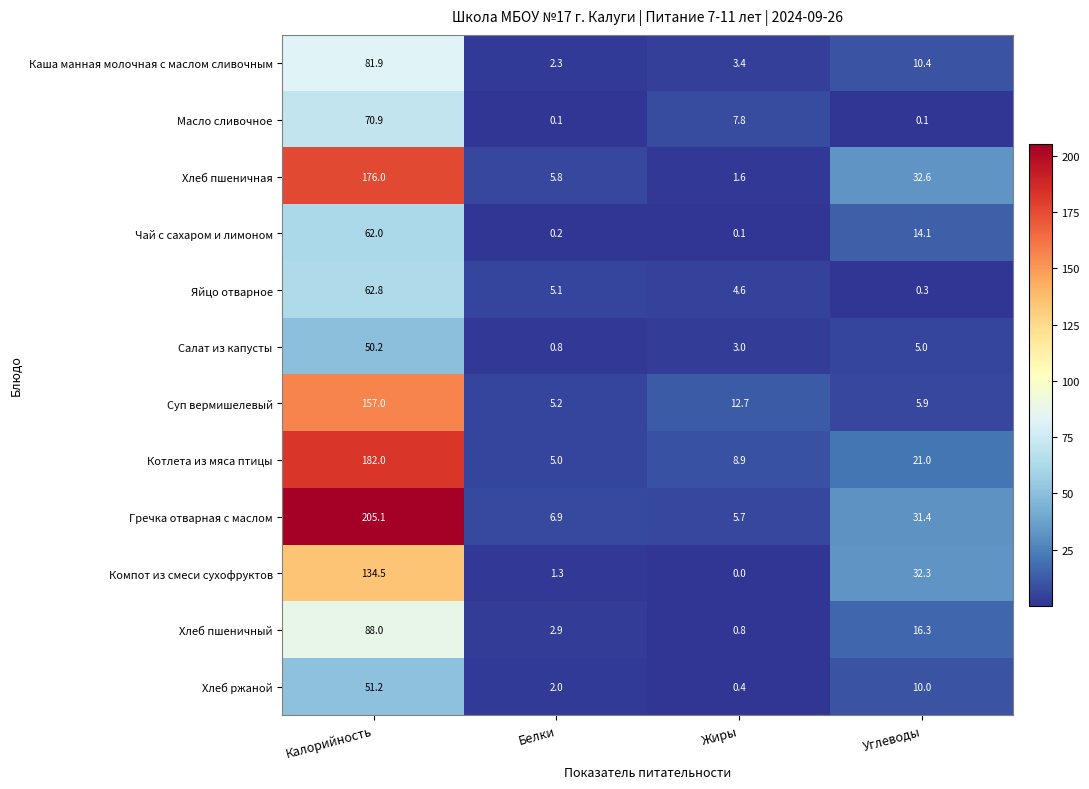

List the series in order of their peak value, highest first.

Гречка отварная с маслом, Котлета из мяса птицы, Хлеб пшеничная, Суп вермишелевый, Компот из смеси сухофруктов, Хлеб пшеничный, Каша манная молочная с маслом сливочным, Масло сливочное, Яйцо отварное, Чай с сахаром и лимоном, Хлеб ржаной, Салат из капусты